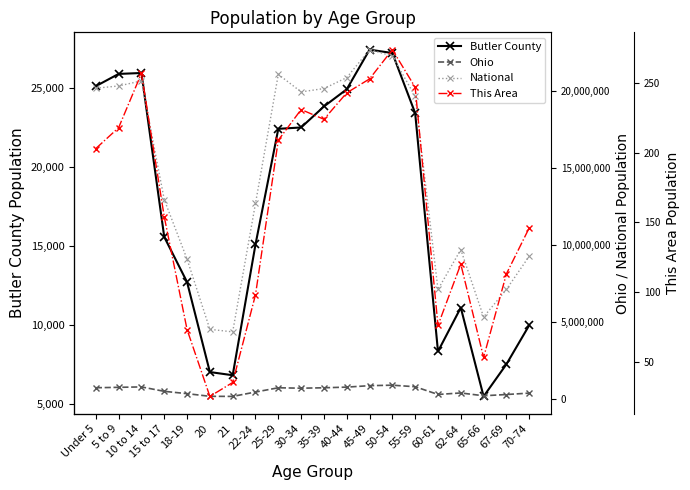

What is the difference between the highest and lowest values at 55-59?

19664558